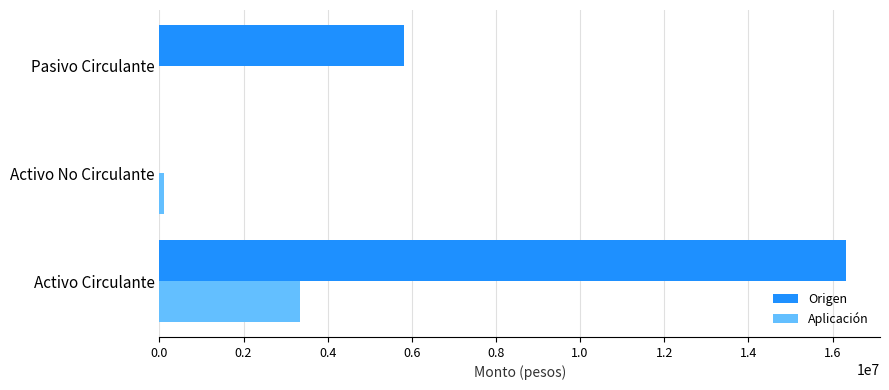

True or false: Origen has a value of -9869352 at Activo No Circulante.

False